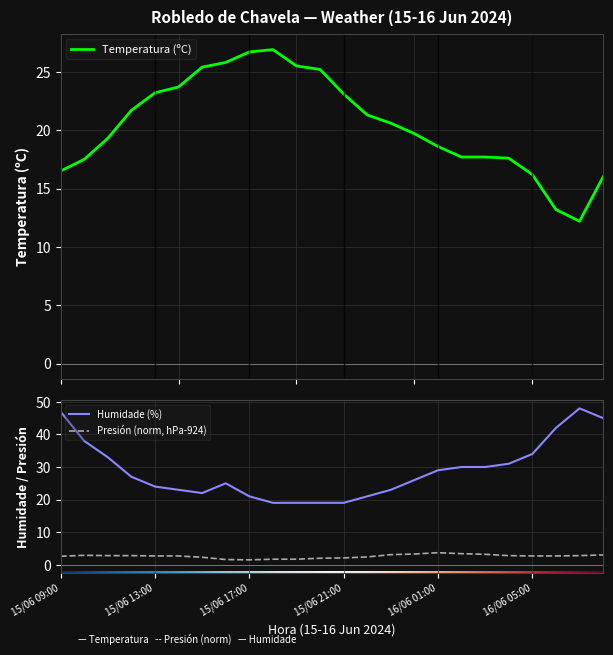

At 16/06 07:00, list the series in order from largest to smallest.

Humidade (%), Temperatura (ºC), Presión (hPa)